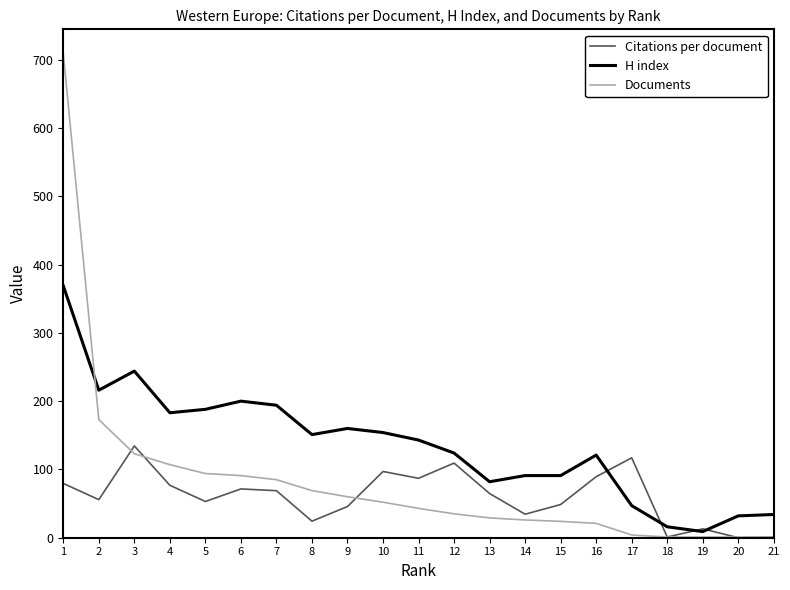

Which series has the largest total across all categories?

H index